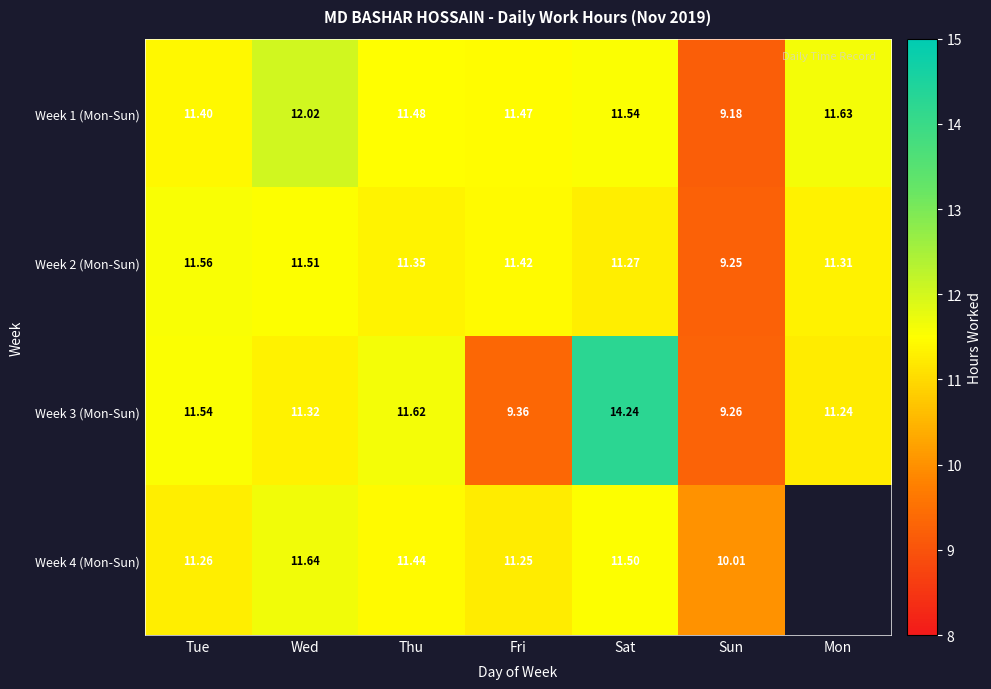

Where does the Week 1 (Mon-Sun) series first go above 11?

Tue